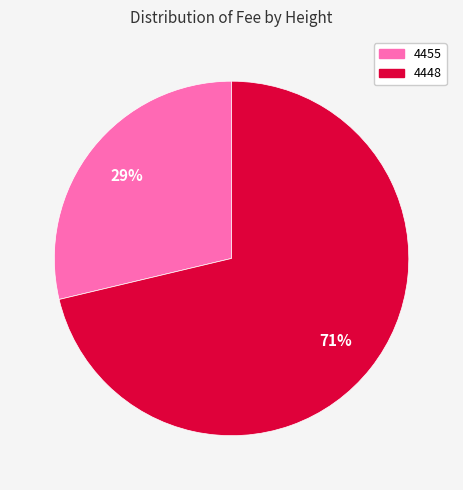

True or false: 4448 accounts for 71% of the total.

True